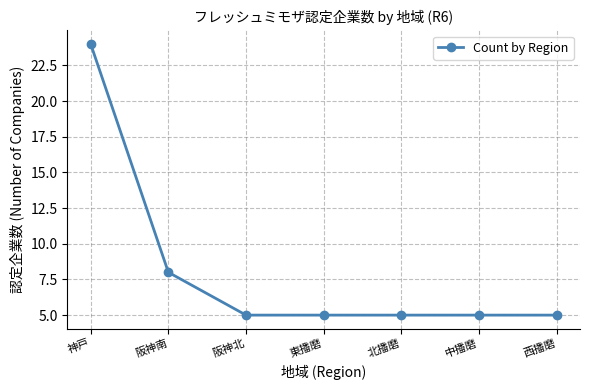

What is the ratio of the value at 阪神北 to the value at 西播磨?

1.0